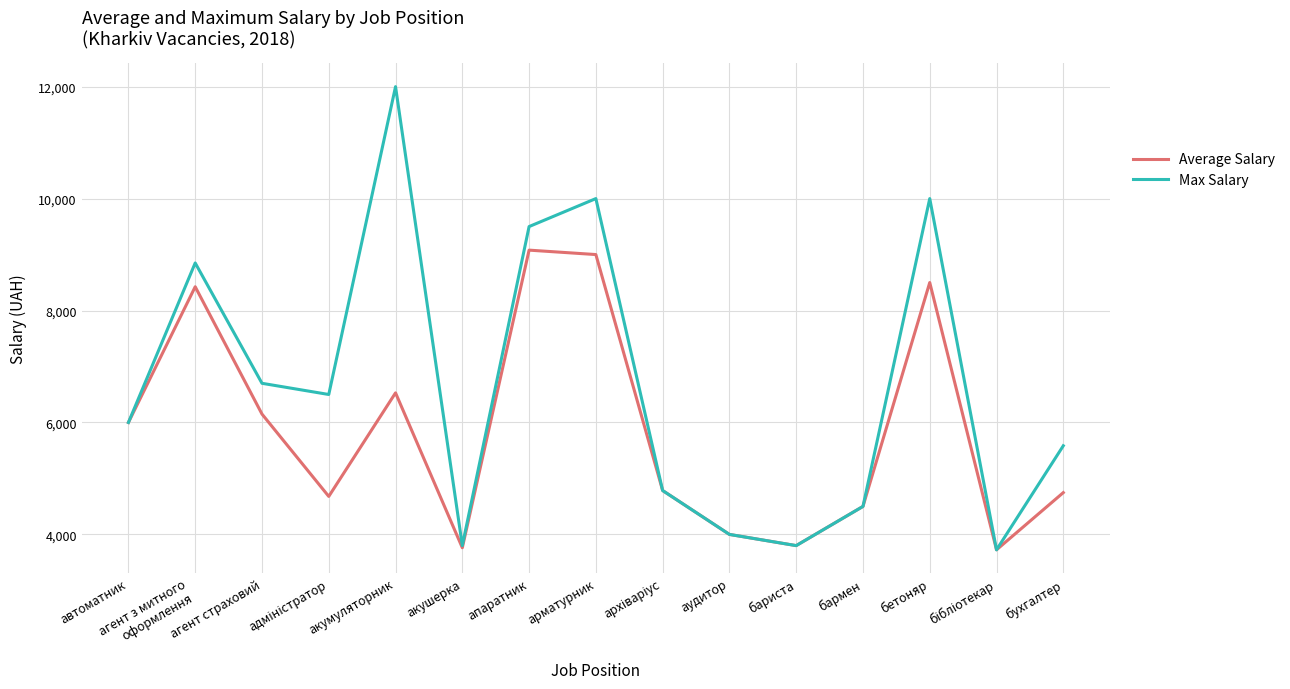

Which category has the highest value across all series?

акумуляторник